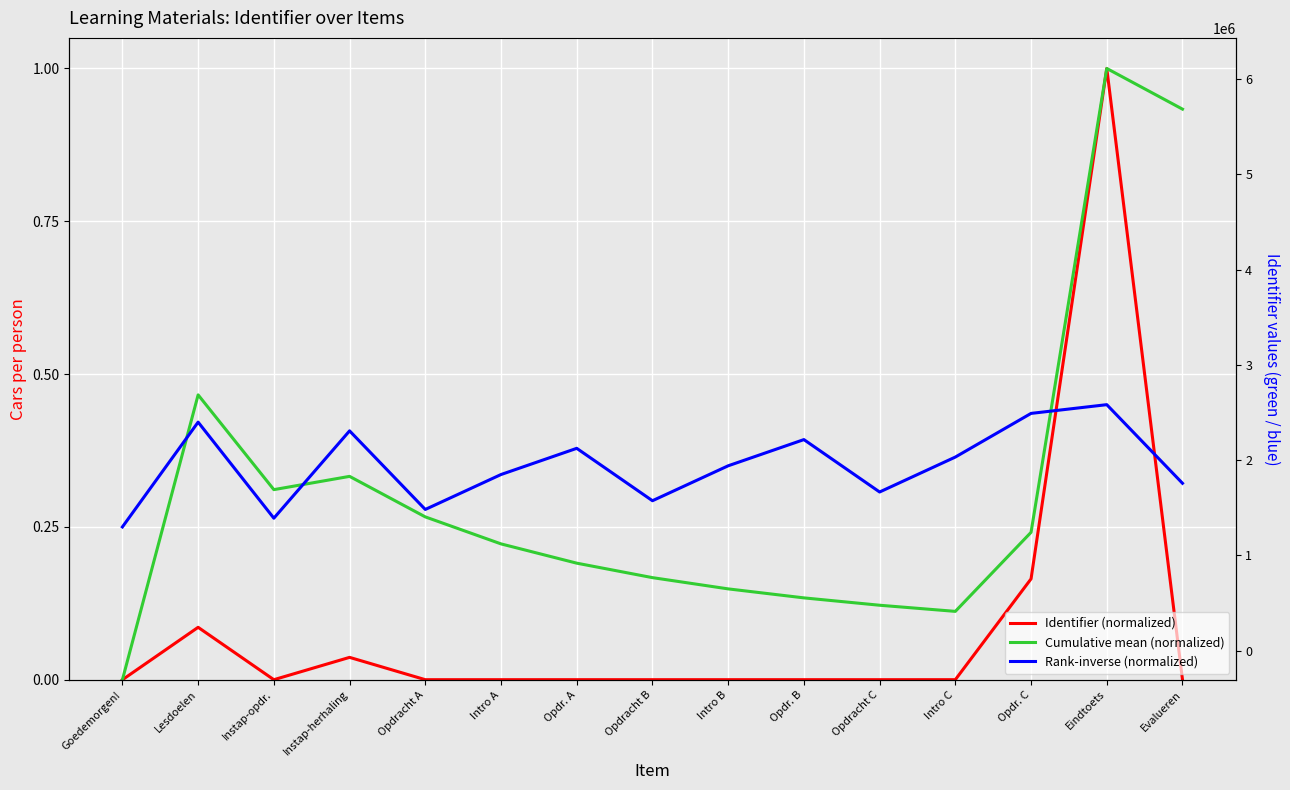

What is the label of the 14th point from the left?

Eindtoets